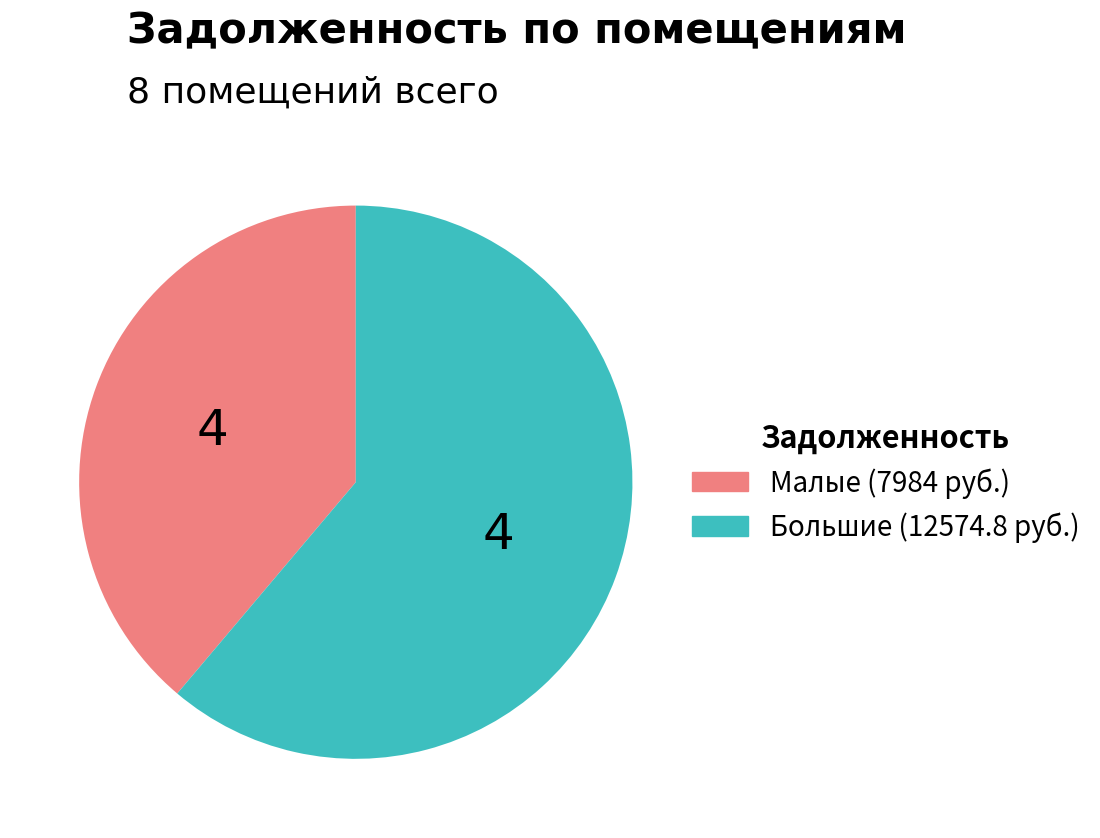

How many slices are in this pie chart?

2